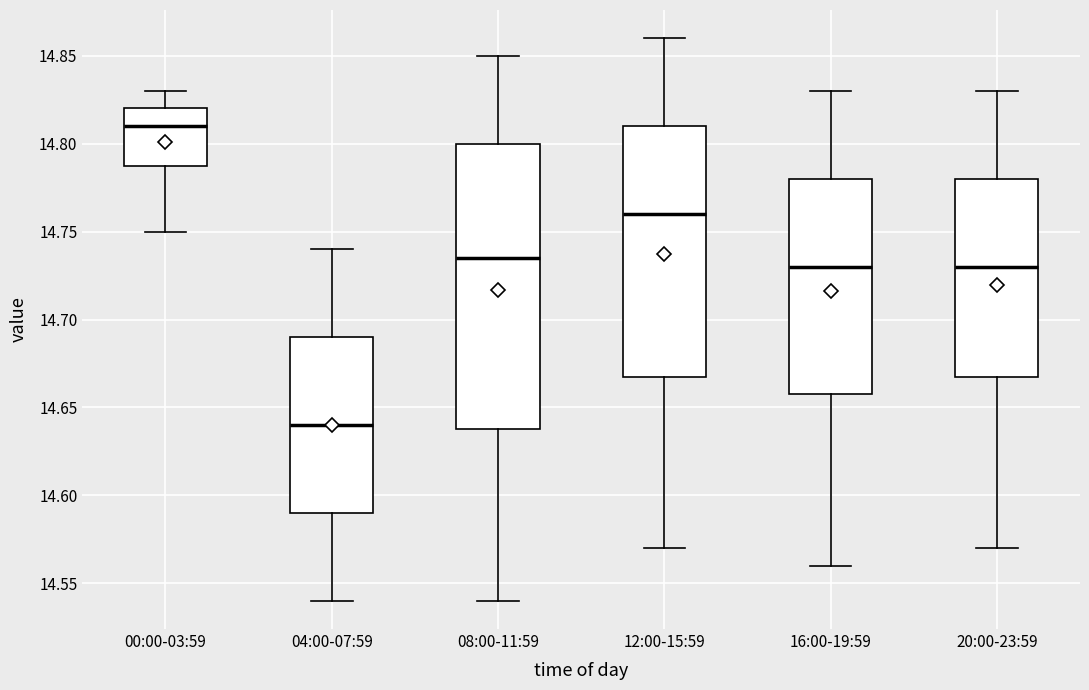

Reading left to right, transcribe this box plot: for each box, give where its median line is, the range the box spans, and where its two whiskers end, as read against the y-axis. The values are not printed on the chart, so give them approximately, as read against the axis.

00:00-03:59: median 14.810, box 14.790 to 14.820, whiskers 14.750 to 14.830
04:00-07:59: median 14.640, box 14.590 to 14.690, whiskers 14.540 to 14.740
08:00-11:59: median 14.735, box 14.640 to 14.800, whiskers 14.540 to 14.850
12:00-15:59: median 14.760, box 14.670 to 14.810, whiskers 14.570 to 14.860
16:00-19:59: median 14.730, box 14.660 to 14.780, whiskers 14.560 to 14.830
20:00-23:59: median 14.730, box 14.670 to 14.780, whiskers 14.570 to 14.830